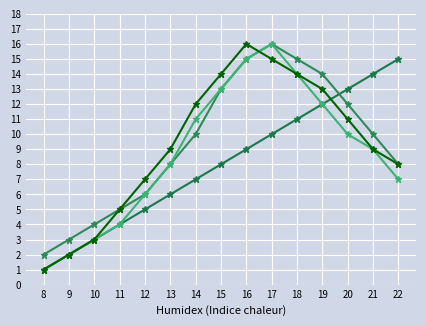

Is this an area chart (filled region under the line)?

No